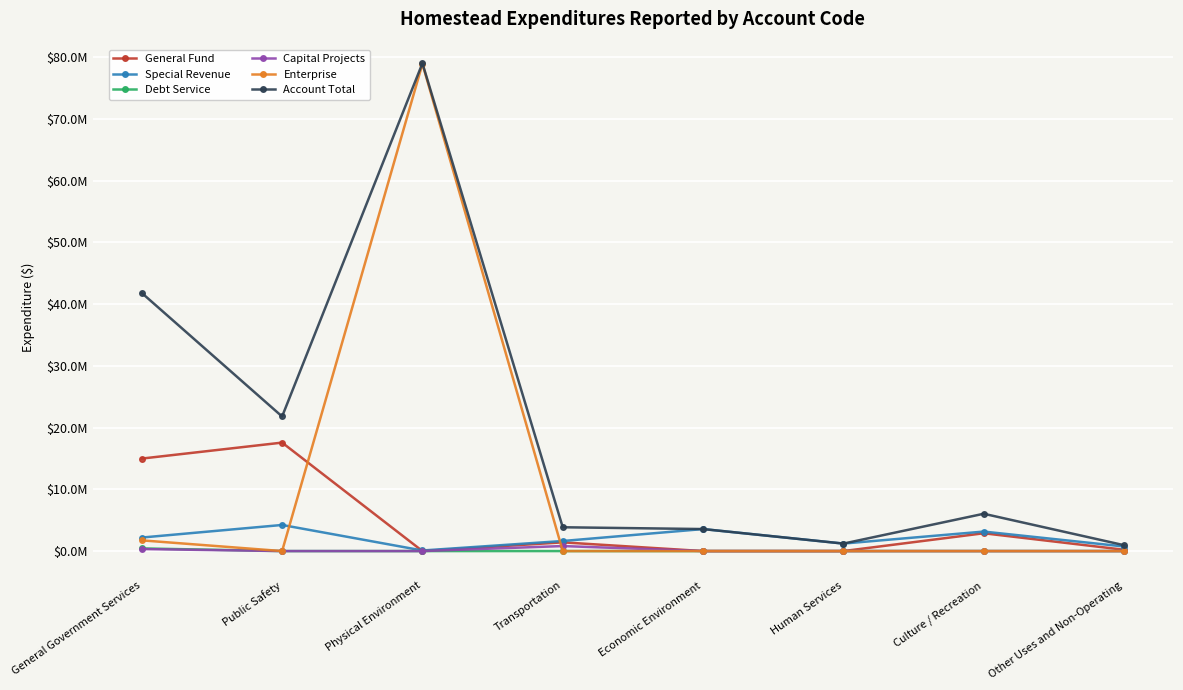

Does the chart have visible grid lines?

Yes